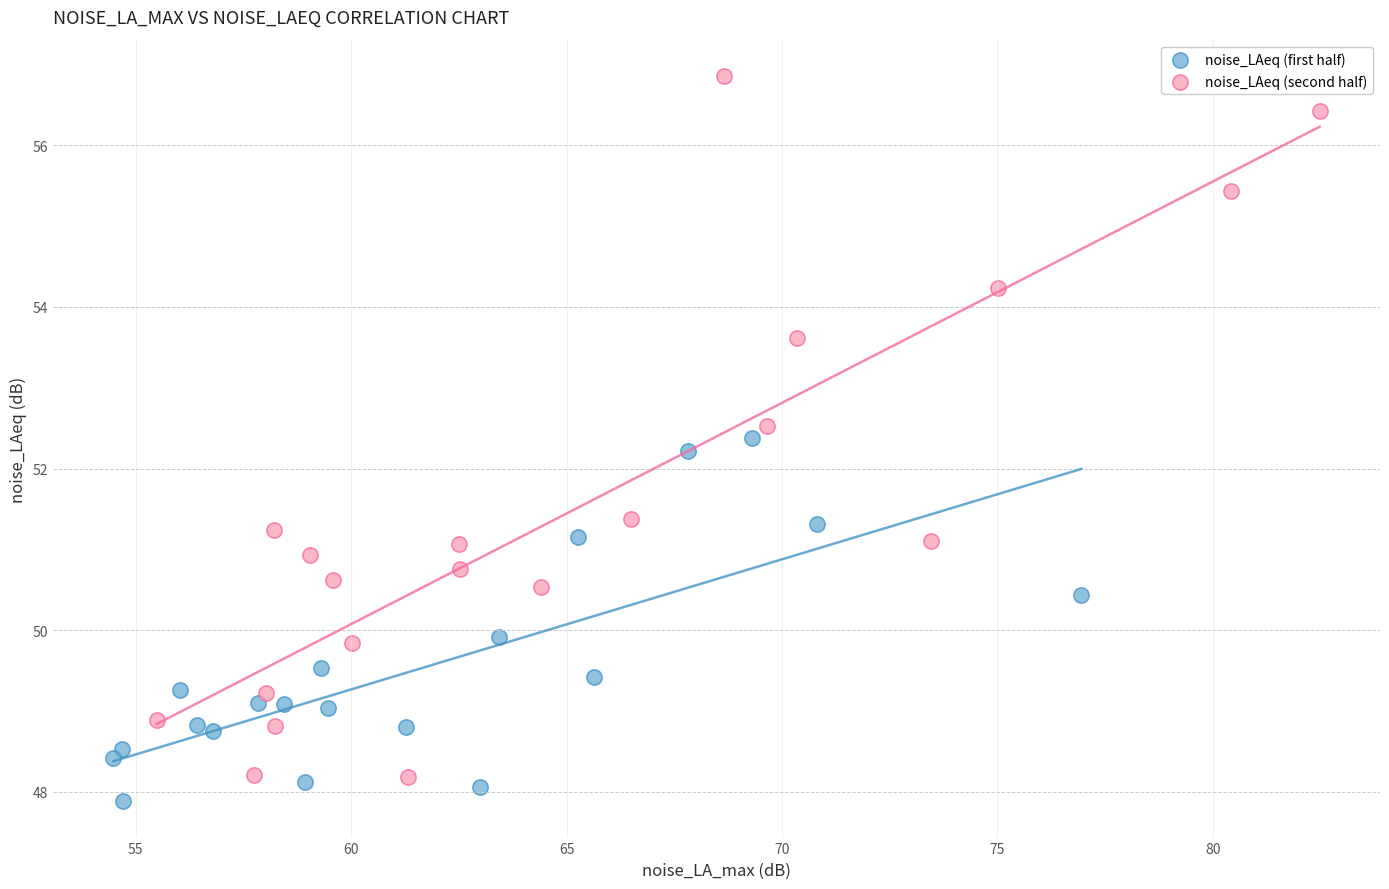

Which series has the widest spread of Y values?

noise_LAeq (second half)